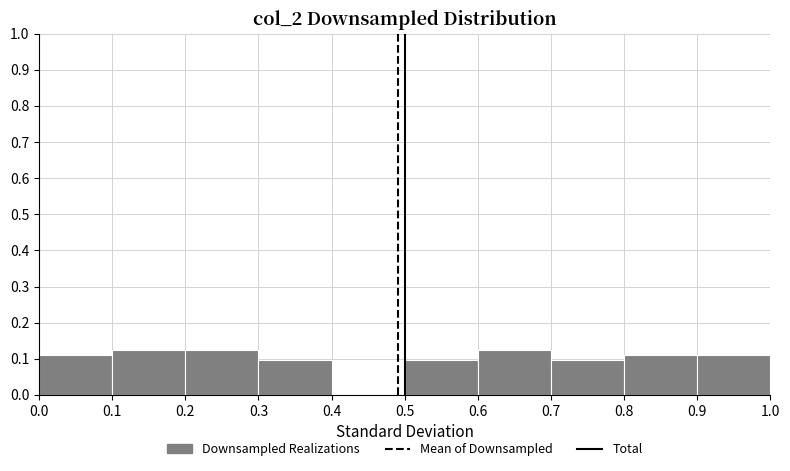

Reading left to right, transcribe this chart: for each bar, give the range it covers on the x-axis and its height. The values are not printed on the chart, so give them approximately, as read against the axis.

0.0 to 0.1: 0.11
0.1 to 0.2: 0.13
0.2 to 0.3: 0.13
0.3 to 0.4: 0.10
0.4 to 0.5: 0
0.5 to 0.6: 0.10
0.6 to 0.7: 0.13
0.7 to 0.8: 0.10
0.8 to 0.9: 0.11
0.9 to 1.0: 0.11